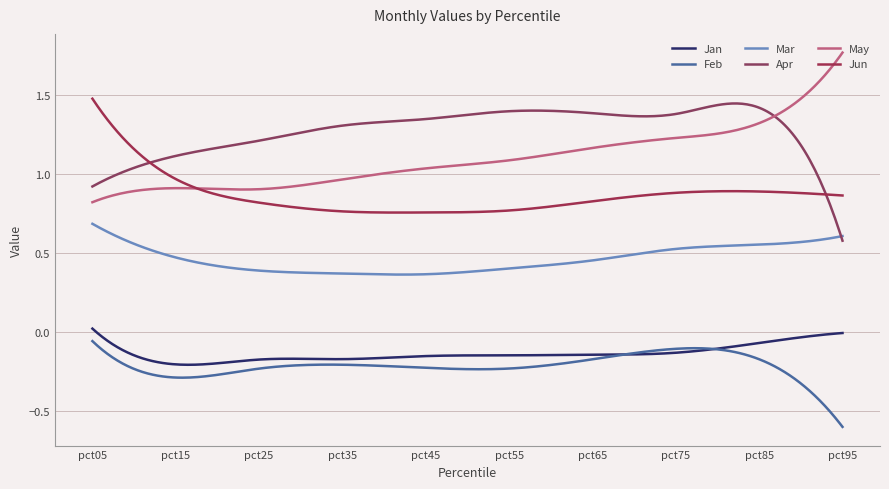

What is the value of the Mar point at the 5th from the left?

0.4